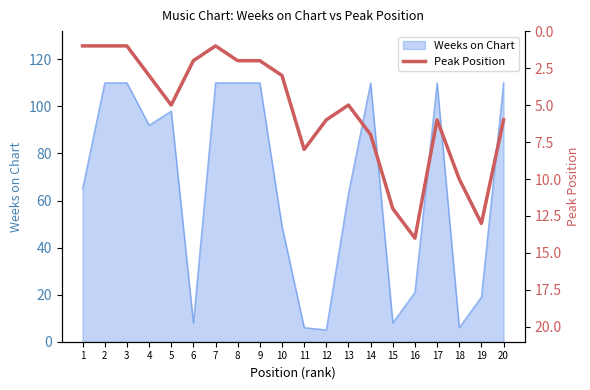

What is the difference between the maximum and minimum values?

13